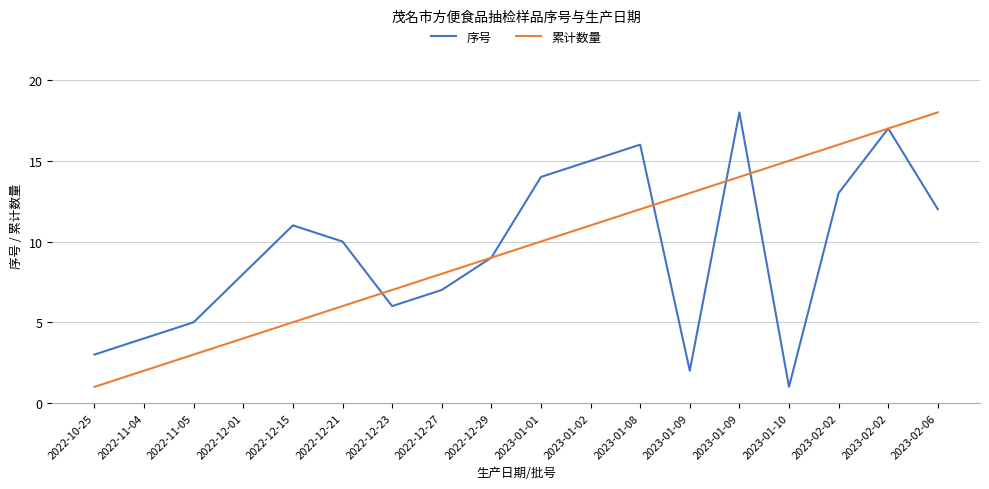

Reading left to right, what are all the values shown in this chart?

序号: 2022-10-25=3	2022-11-04=4	2022-11-05=5	2022-12-01=8	2022-12-15=11	2022-12-21=10	2022-12-23=6	2022-12-27=7	2022-12-29=9	2023-01-01=14	2023-01-02=15	2023-01-08=16	2023-01-09=2	2023-01-09=18	2023-01-10=1	2023-02-02=13	2023-02-02=17	2023-02-06=12
累计数量: 2022-10-25=1	2022-11-04=2	2022-11-05=3	2022-12-01=4	2022-12-15=5	2022-12-21=6	2022-12-23=7	2022-12-27=8	2022-12-29=9	2023-01-01=10	2023-01-02=11	2023-01-08=12	2023-01-09=13	2023-01-09=14	2023-01-10=15	2023-02-02=16	2023-02-02=17	2023-02-06=18